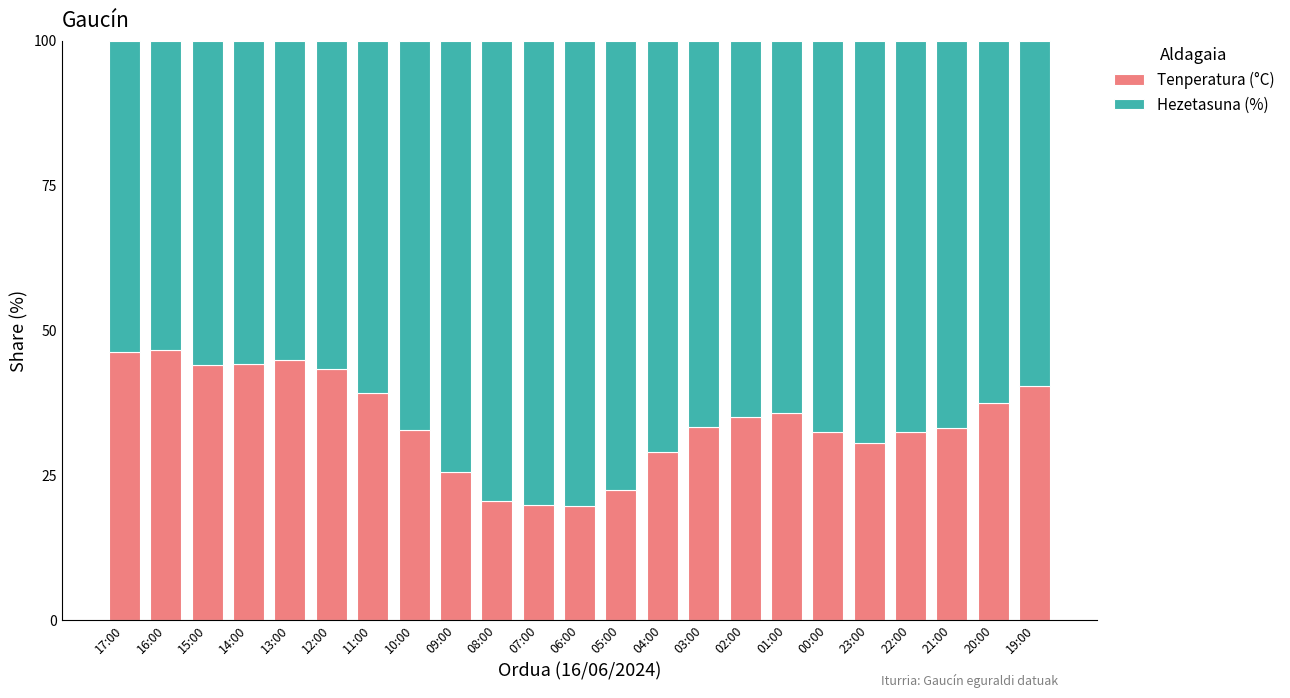

What is the maximum value for Tenperatura (°C)?

46.6